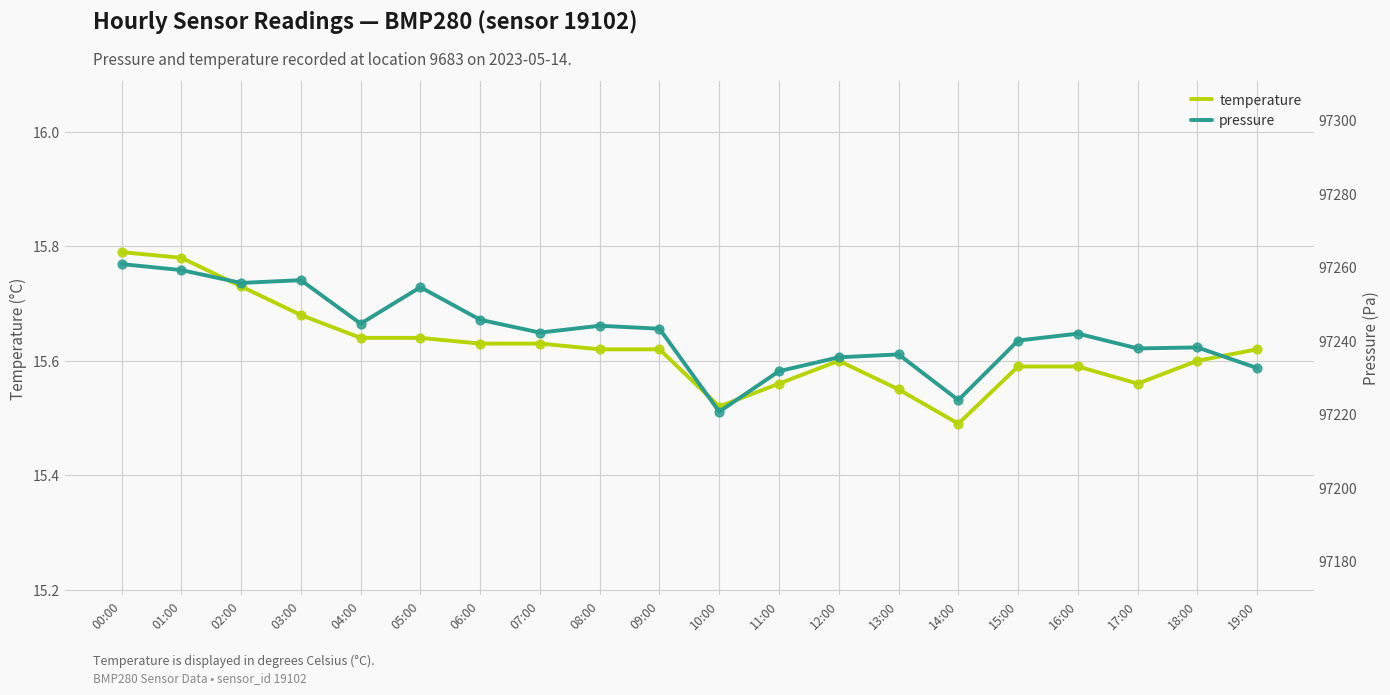

Is the value of temperature at 05:00 greater than the value of pressure at 13:00?

No